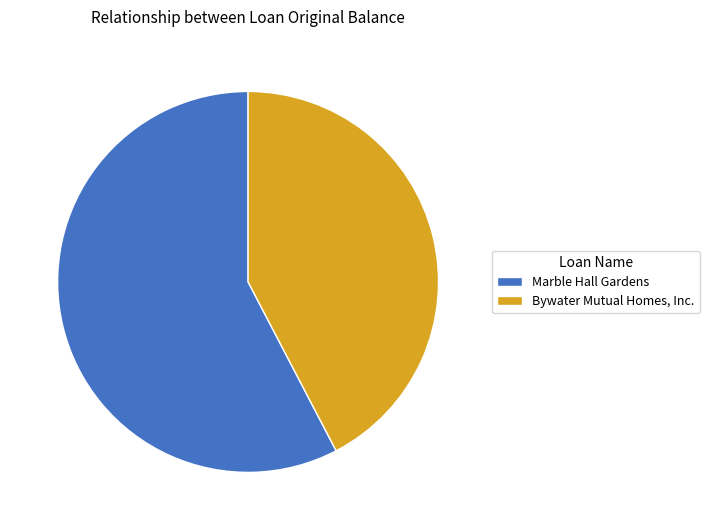

Between Marble Hall Gardens and Bywater Mutual Homes, Inc., which is larger?

Marble Hall Gardens